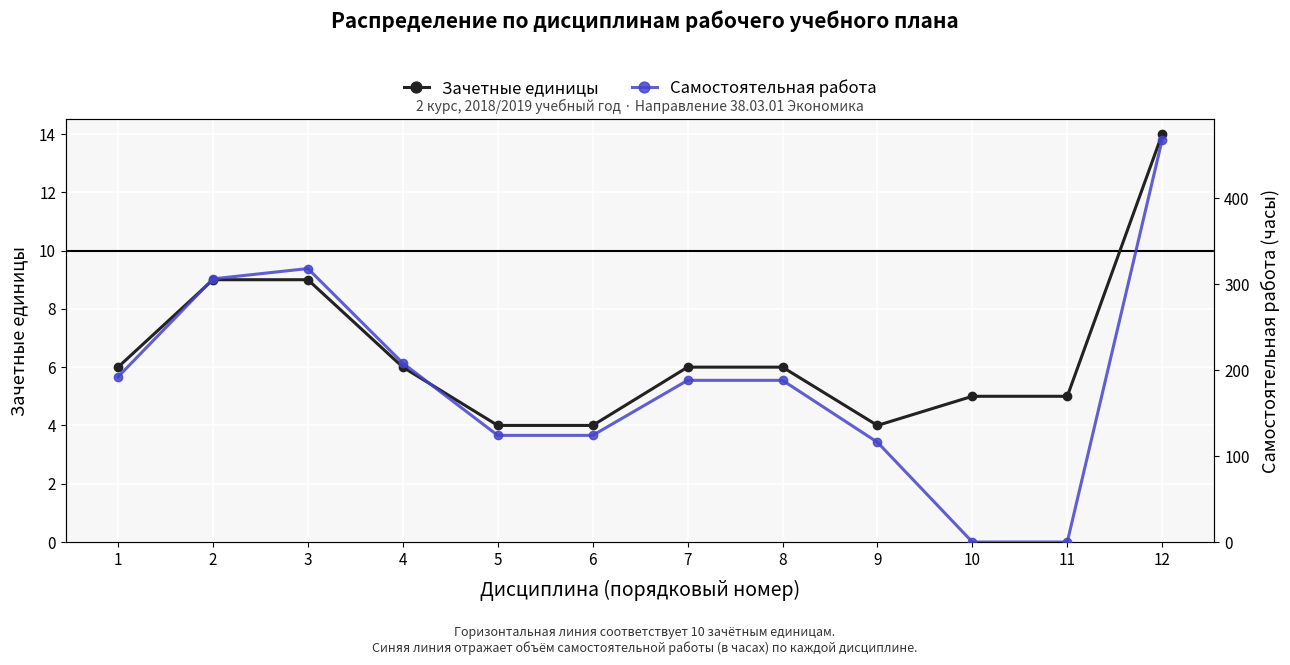

What are all the series names shown in the legend?

Зачетные единицы, Самостоятельная работа